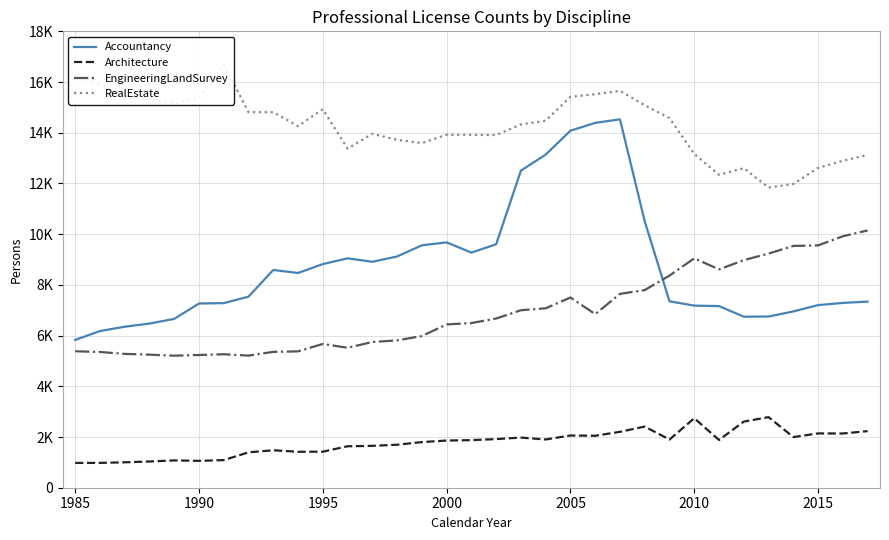

The value of Accountancy at 2000 is 5327. True or false?

False